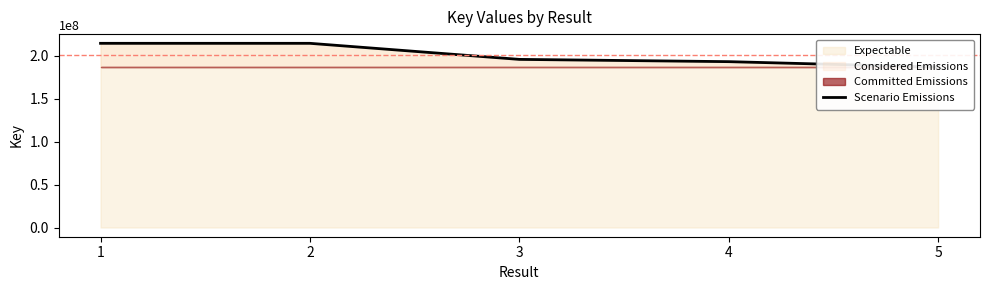

Where is the first local maximum?

2